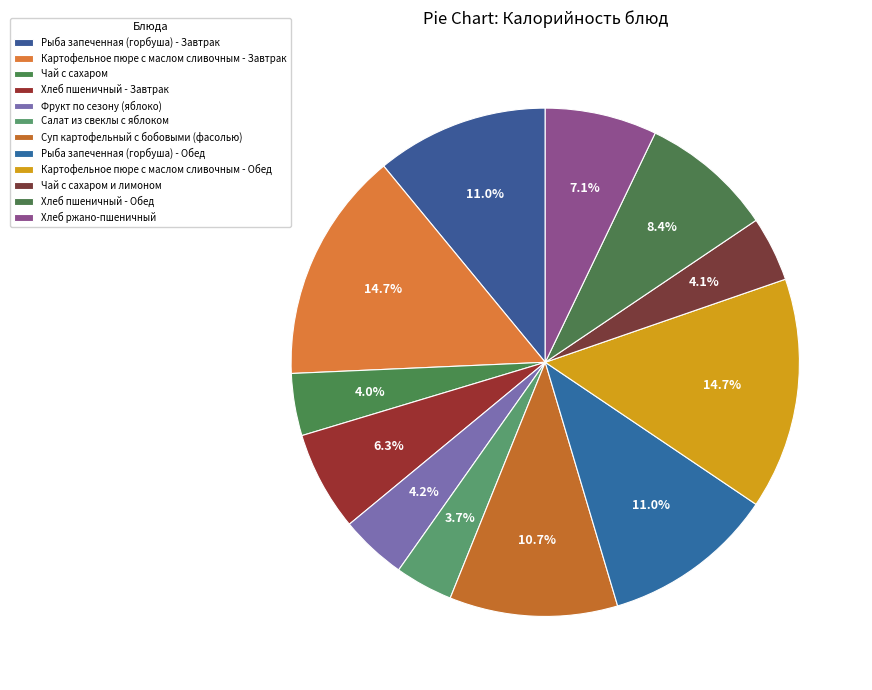

How many slices are in this pie chart?

12